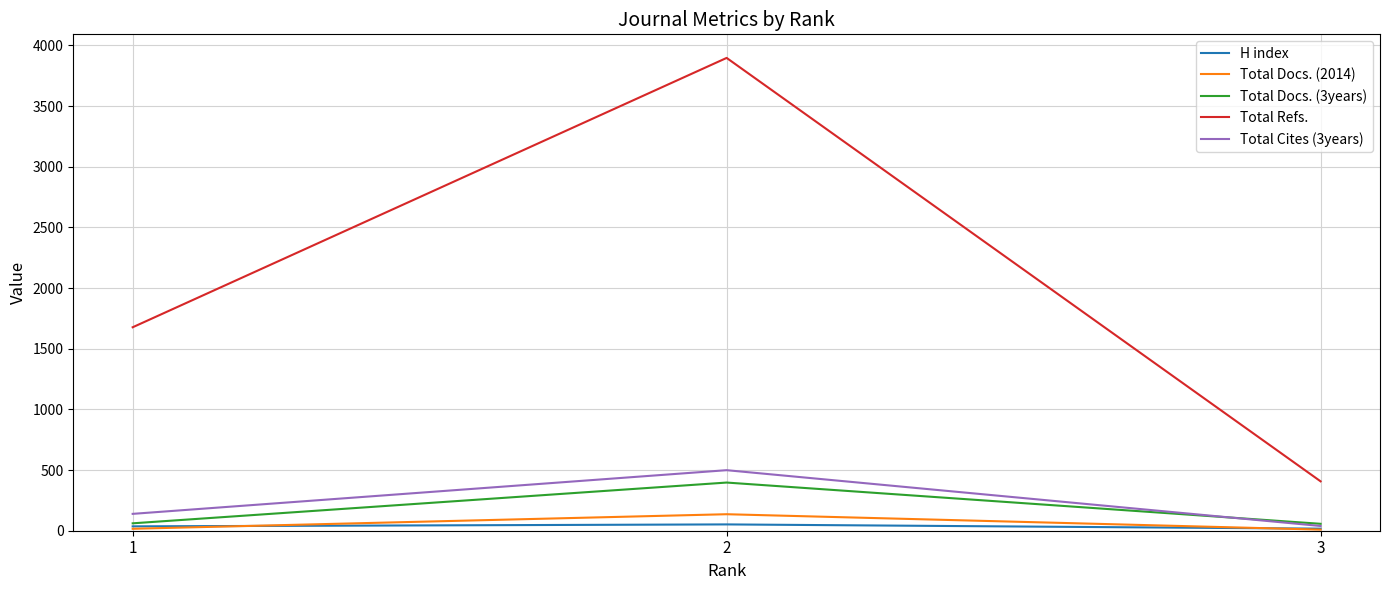

What are all the series names shown in the legend?

H index, Total Docs. (2014), Total Docs. (3years), Total Refs., Total Cites (3years)